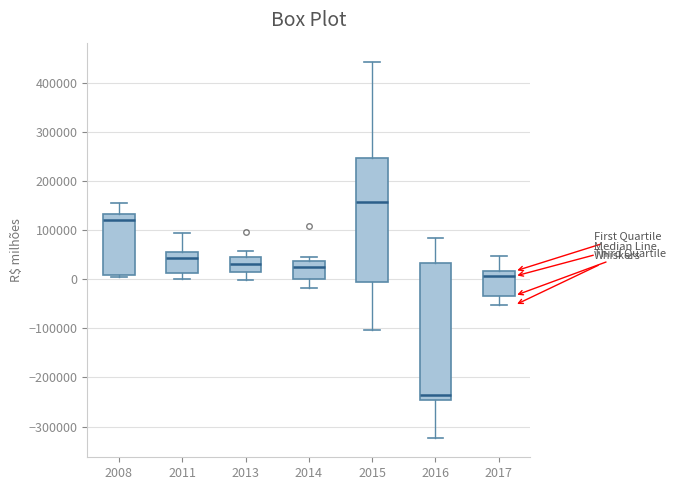

Where is the lower edge of the box at x = 2013 on the y-axis? The values are not printed on the chart, so give them approximately, as read against the axis.

20000